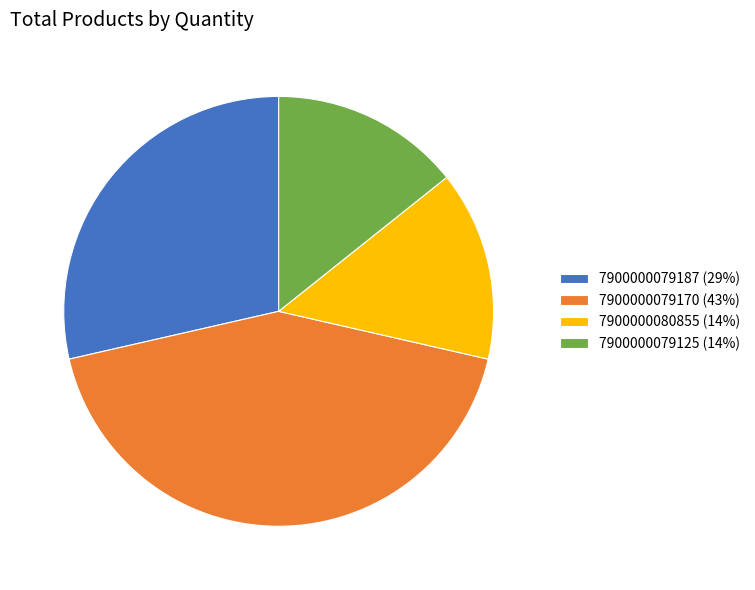

Is the sum of 7900000079170 (43%) and 7900000079187 (29%) greater than half?

Yes